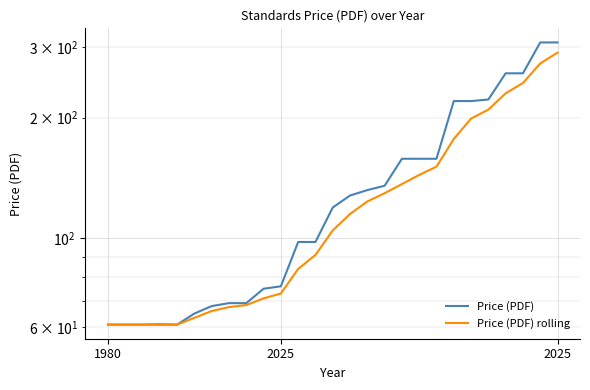

What is the maximum value shown in the chart?

308.0